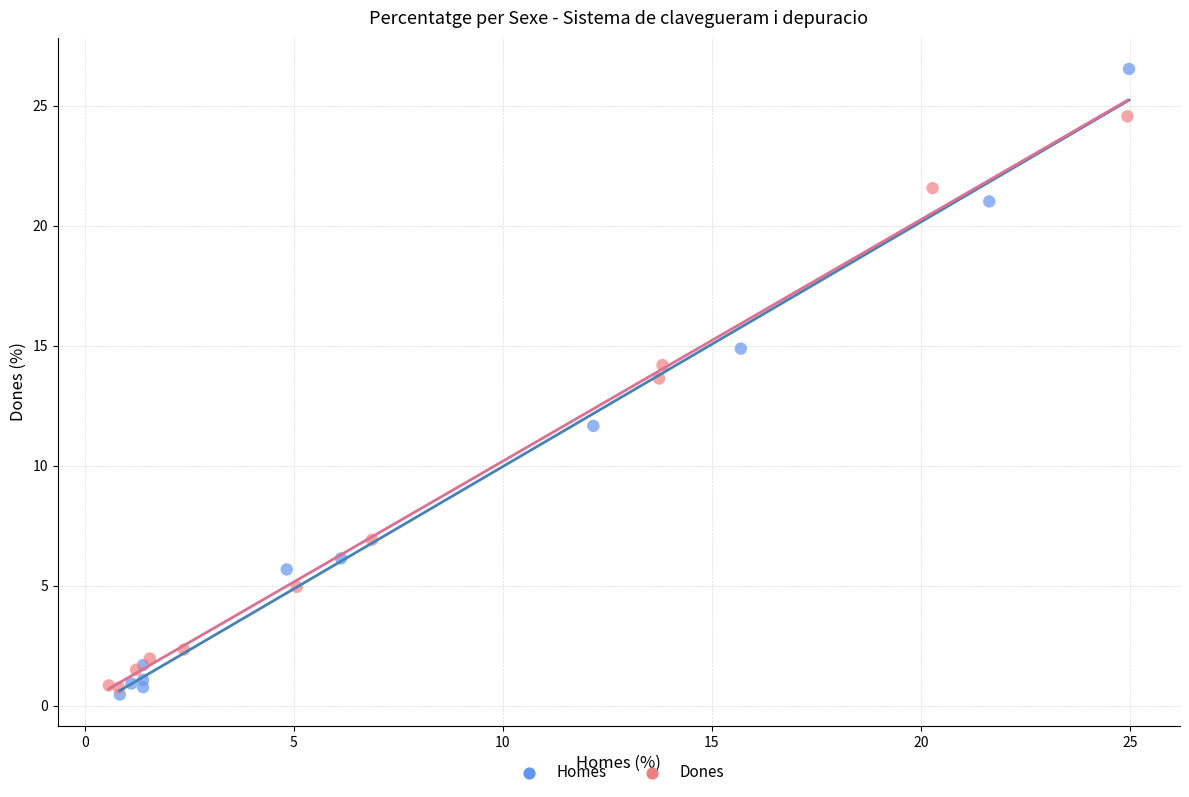

Which series contains the highest Y value?

Homes